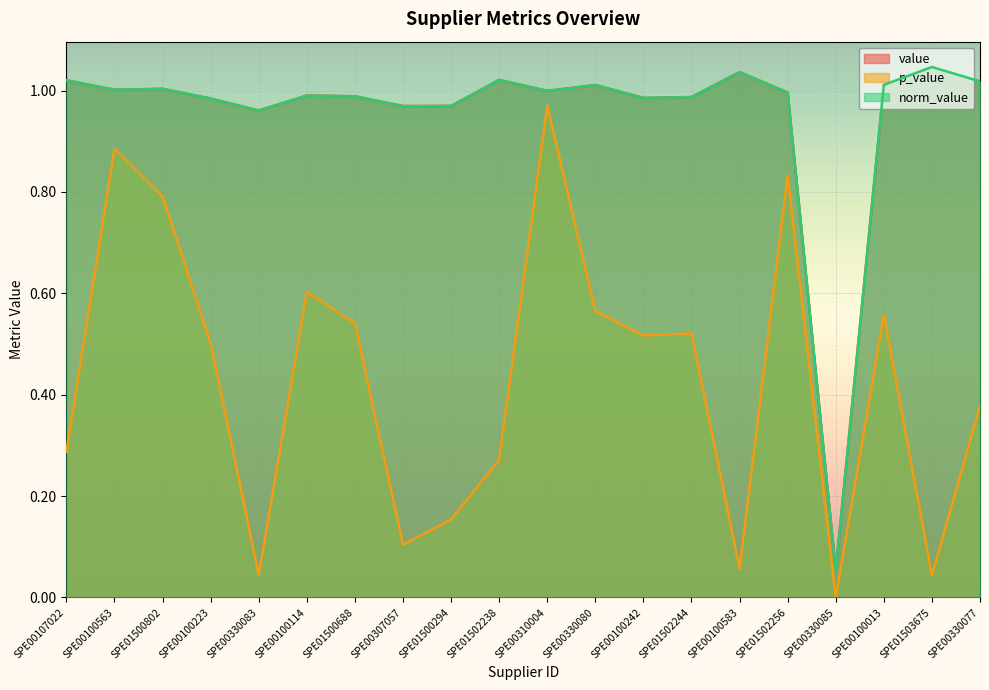

What value does the value series have at SPE01502244?

1.0